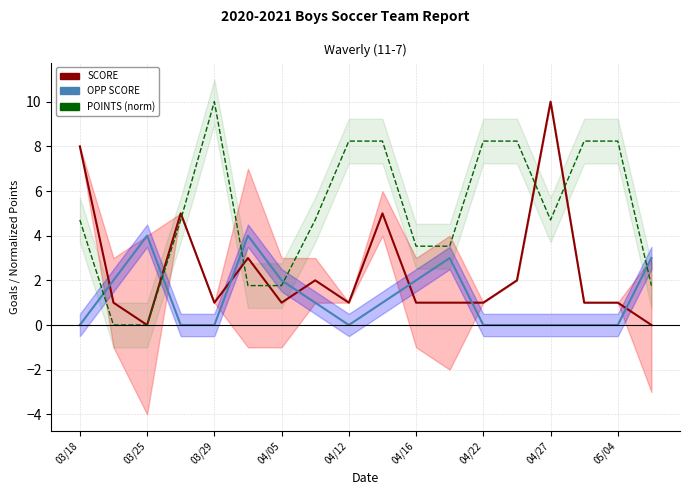

How many positive values does the OPP SCORE series have?

9